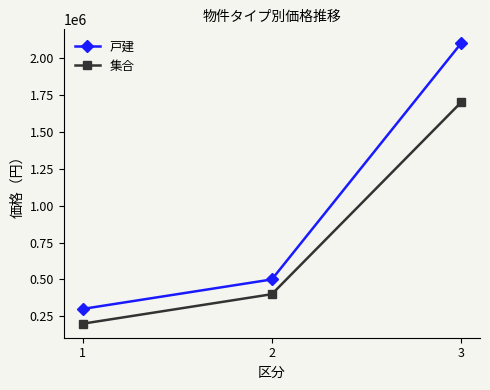

How many lines are shown in the chart?

2